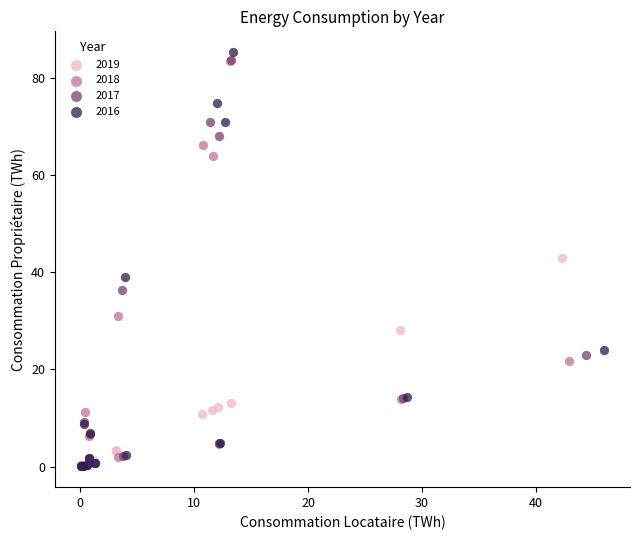

Which series has the largest Y range (max minus min)?

2016